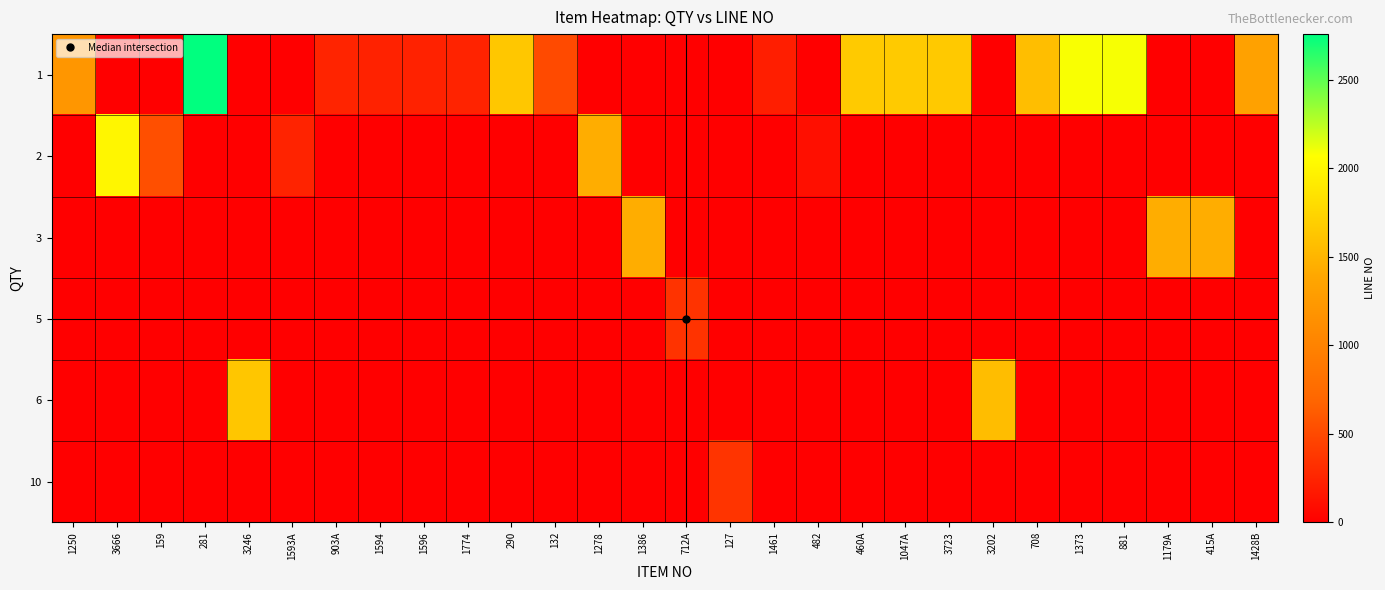

Reading right to left, extract all data points from this chart.

1: 1428B=1333.0	415A=0.0	1179A=0.0	881=2084.0	1373=2083.0	708=1571.0	3202=0.0	3723=1653.0	1047A=1663.0	460A=1659.0	482=0.0	1461=207.0	127=0.0	712A=0.0	1386=0.0	1278=0.0	132=504.0	290=1638.0	1774=239.0	1596=234.0	1594=232.0	903A=250.0	1593A=0.0	3246=0.0	281=2757.0	159=0.0	3666=0.0	1250=1216.0
2: 1428B=0.0	415A=0.0	1179A=0.0	881=0.0	1373=0.0	708=0.0	3202=0.0	3723=0.0	1047A=0.0	460A=0.0	482=110.0	1461=0.0	127=0.0	712A=0.0	1386=0.0	1278=1433.0	132=0.0	290=0.0	1774=0.0	1596=0.0	1594=0.0	903A=0.0	1593A=246.0	3246=0.0	281=0.0	159=539.0	3666=2000.0	1250=0.0
3: 1428B=0.0	415A=1438.0	1179A=1436.0	881=0.0	1373=0.0	708=0.0	3202=0.0	3723=0.0	1047A=0.0	460A=0.0	482=0.0	1461=0.0	127=0.0	712A=0.0	1386=1434.0	1278=0.0	132=0.0	290=0.0	1774=0.0	1596=0.0	1594=0.0	903A=0.0	1593A=0.0	3246=0.0	281=0.0	159=0.0	3666=0.0	1250=0.0
5: 1428B=0.0	415A=0.0	1179A=0.0	881=0.0	1373=0.0	708=0.0	3202=0.0	3723=0.0	1047A=0.0	460A=0.0	482=0.0	1461=0.0	127=0.0	712A=346.0	1386=0.0	1278=0.0	132=0.0	290=0.0	1774=0.0	1596=0.0	1594=0.0	903A=0.0	1593A=0.0	3246=0.0	281=0.0	159=0.0	3666=0.0	1250=0.0
6: 1428B=0.0	415A=0.0	1179A=0.0	881=0.0	1373=0.0	708=0.0	3202=1562.0	3723=0.0	1047A=0.0	460A=0.0	482=0.0	1461=0.0	127=0.0	712A=0.0	1386=0.0	1278=0.0	132=0.0	290=0.0	1774=0.0	1596=0.0	1594=0.0	903A=0.0	1593A=0.0	3246=1634.0	281=0.0	159=0.0	3666=0.0	1250=0.0
10: 1428B=0.0	415A=0.0	1179A=0.0	881=0.0	1373=0.0	708=0.0	3202=0.0	3723=0.0	1047A=0.0	460A=0.0	482=0.0	1461=0.0	127=359.0	712A=0.0	1386=0.0	1278=0.0	132=0.0	290=0.0	1774=0.0	1596=0.0	1594=0.0	903A=0.0	1593A=0.0	3246=0.0	281=0.0	159=0.0	3666=0.0	1250=0.0